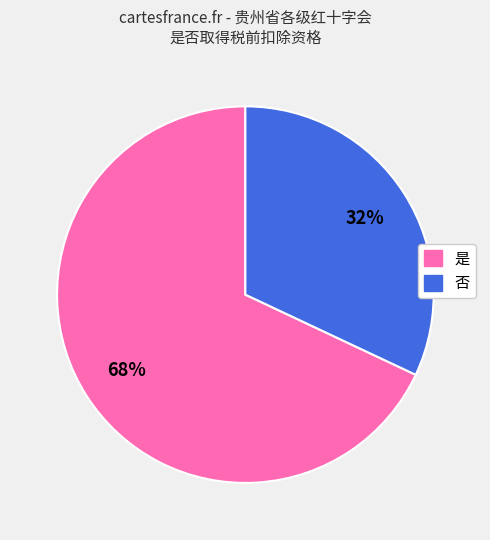

To the nearest percent, what portion does 否 represent?

32%